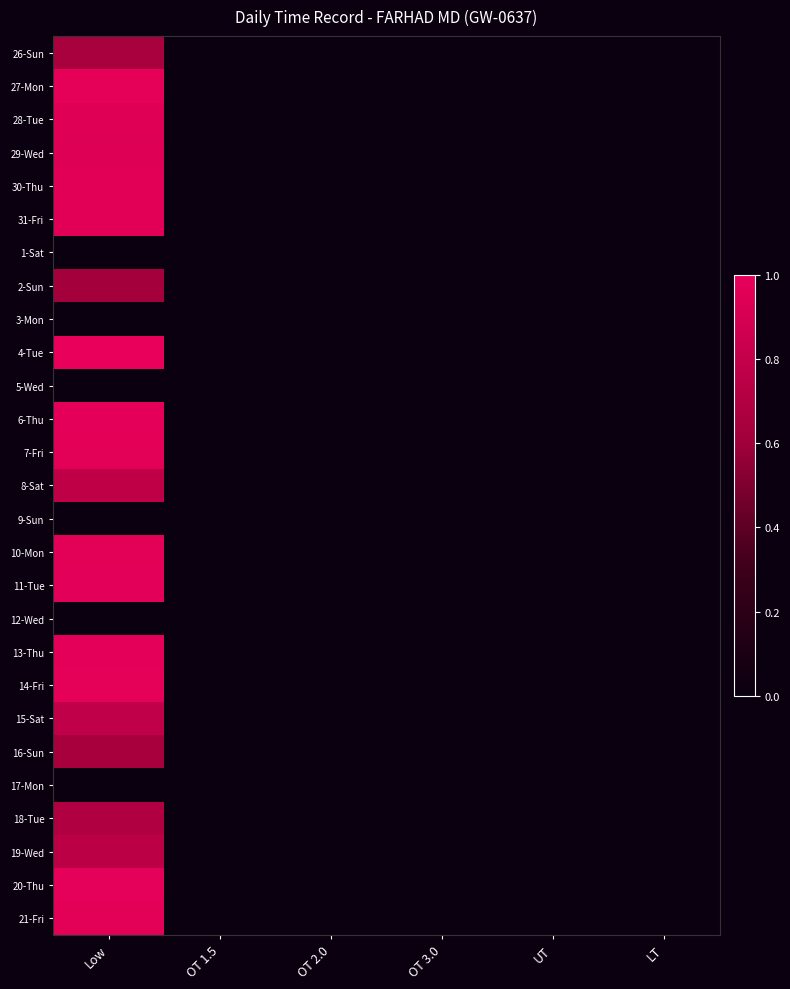

At OT 2.0, list the series in order from smallest to largest.

26-Sun, 27-Mon, 28-Tue, 29-Wed, 30-Thu, 31-Fri, 1-Sat, 2-Sun, 3-Mon, 4-Tue, 5-Wed, 6-Thu, 7-Fri, 8-Sat, 9-Sun, 10-Mon, 11-Tue, 12-Wed, 13-Thu, 14-Fri, 15-Sat, 16-Sun, 17-Mon, 18-Tue, 19-Wed, 20-Thu, 21-Fri